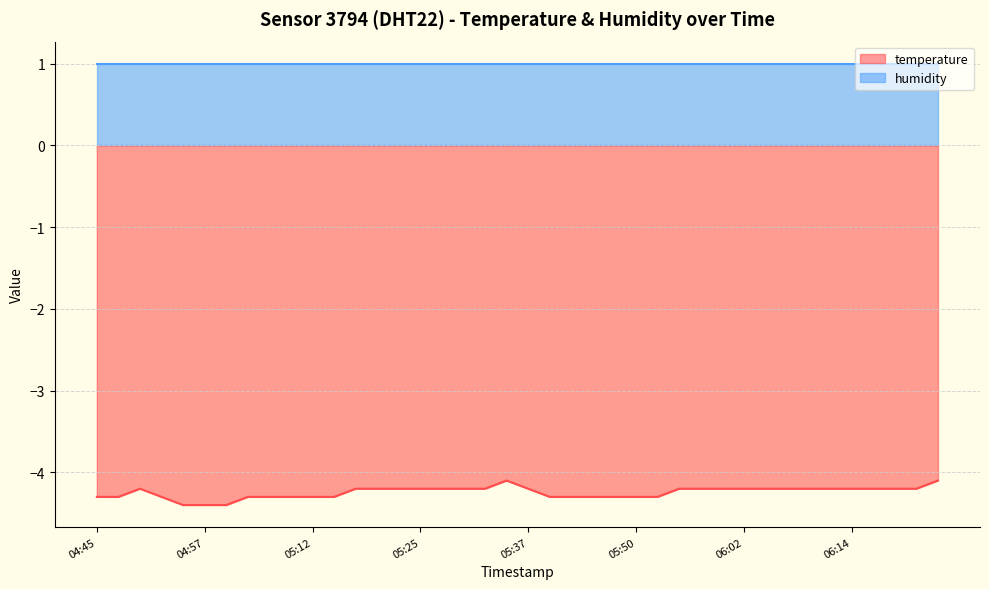

At which category does the data reach its first local peak?

04:50